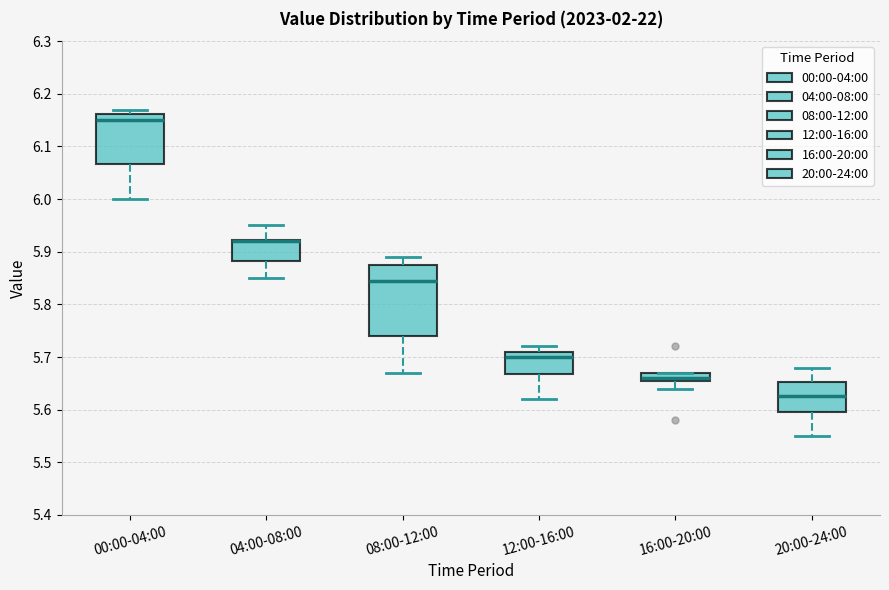

Comparing the boxes themselves (not the whiskers), which one is the tallest?

08:00-12:00